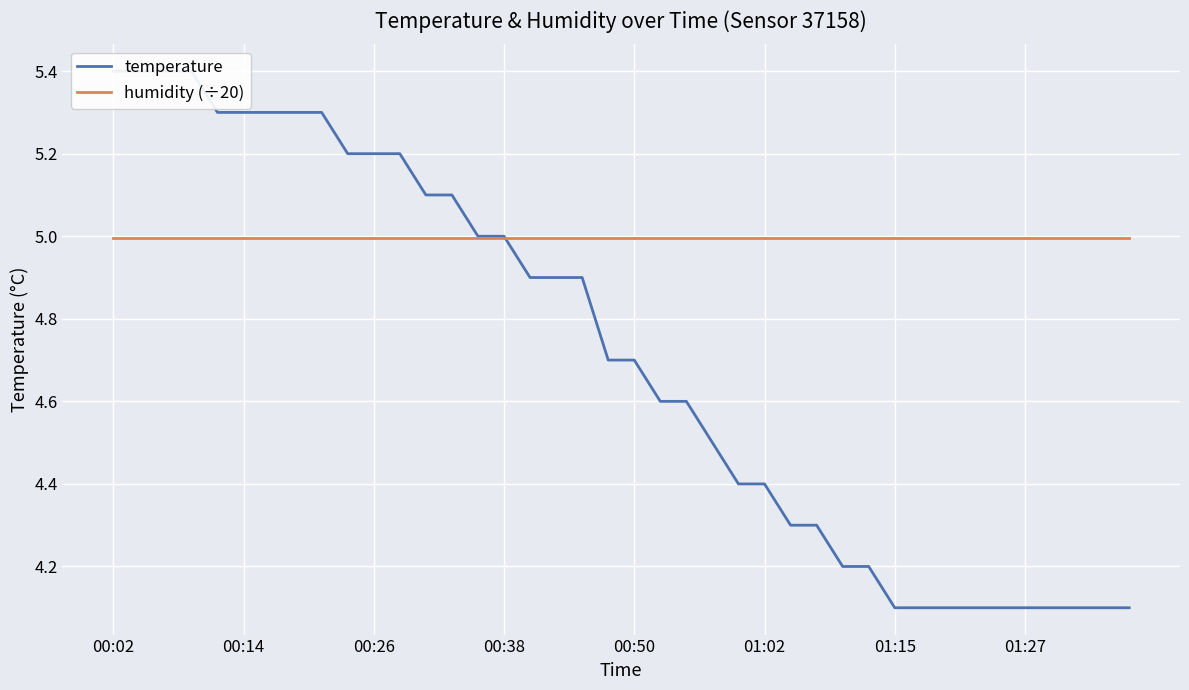

What is the difference between the highest and lowest values at 22?

0.4